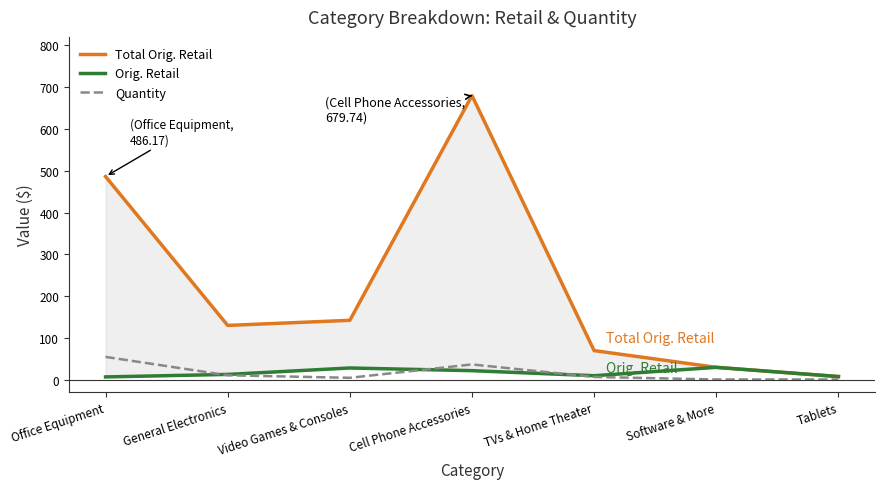

Where is the first local minimum for Quantity?

Video Games & Consoles